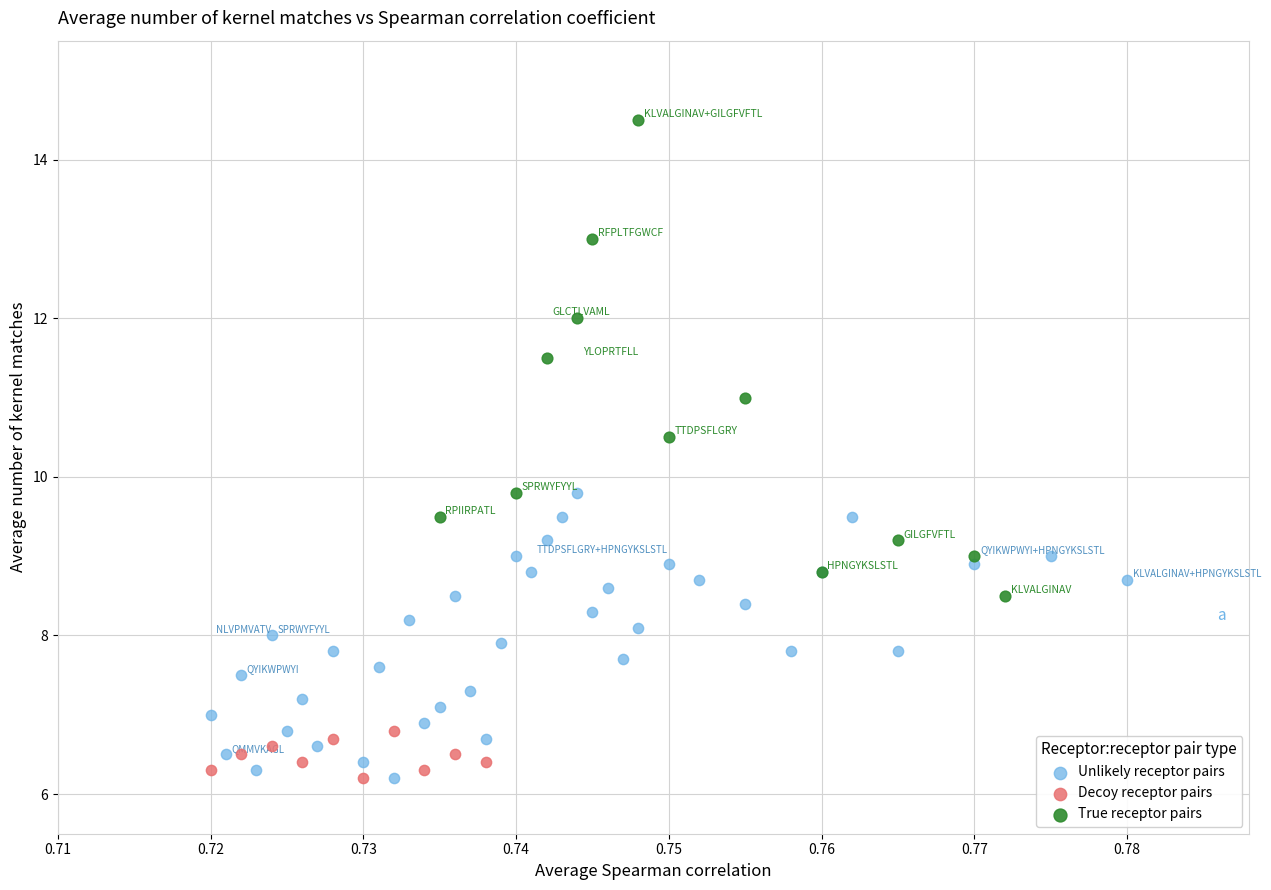

Which series has the widest spread of Y values?

True receptor pairs